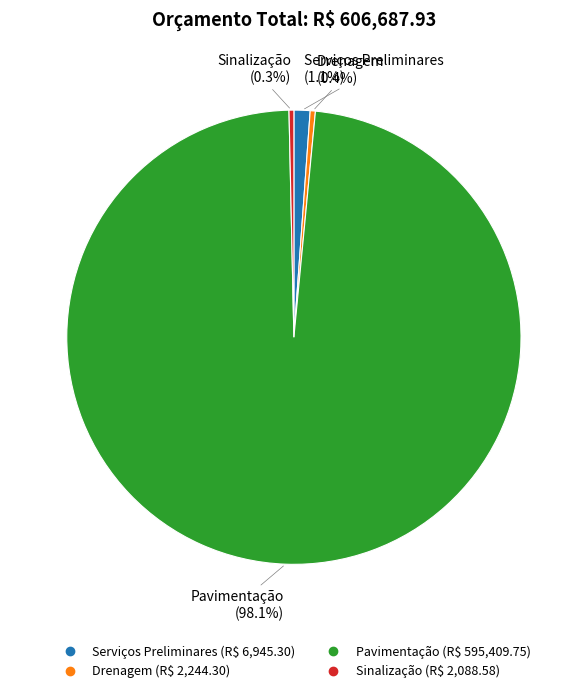

To the nearest percent, what is the average slice percentage?

25%